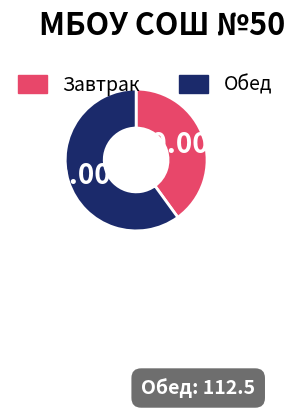

Is Завтрак the majority of the pie?

No